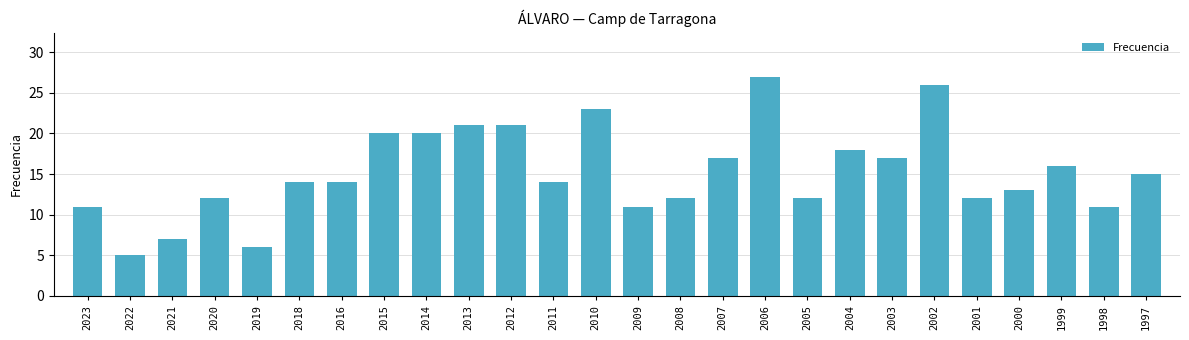

What is the change in value from 2019 to 1997?

+9